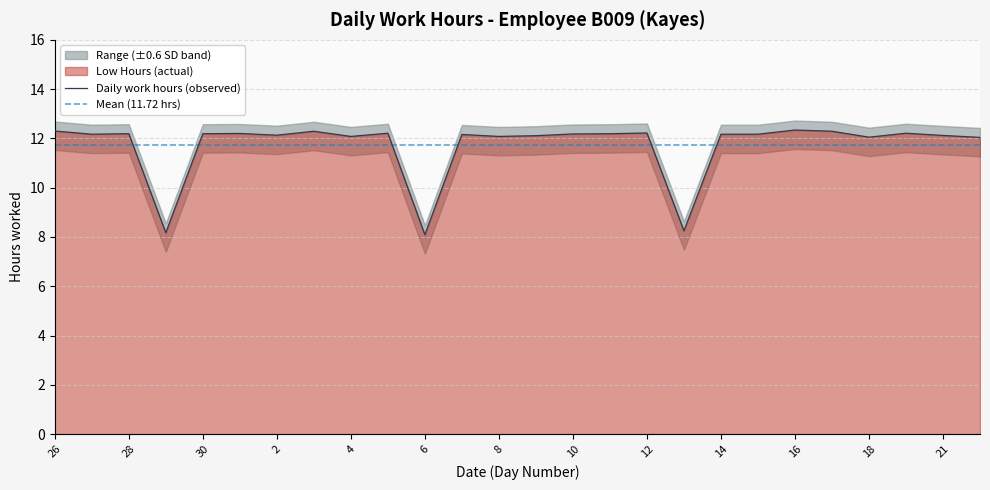

What is the ratio of the value at 27 to the value at 29?

1.5